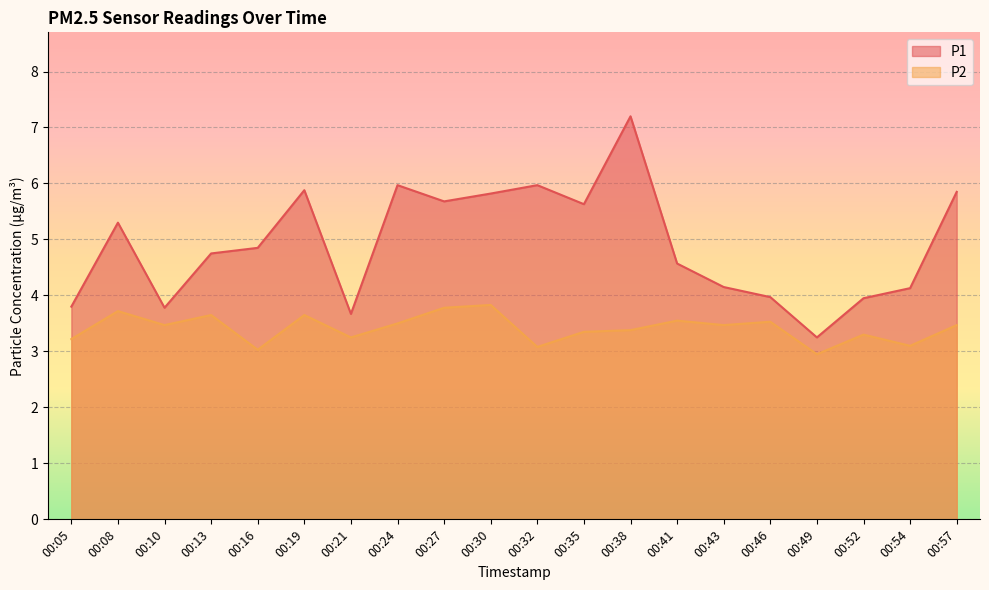

How many distinct data groups are displayed?

2